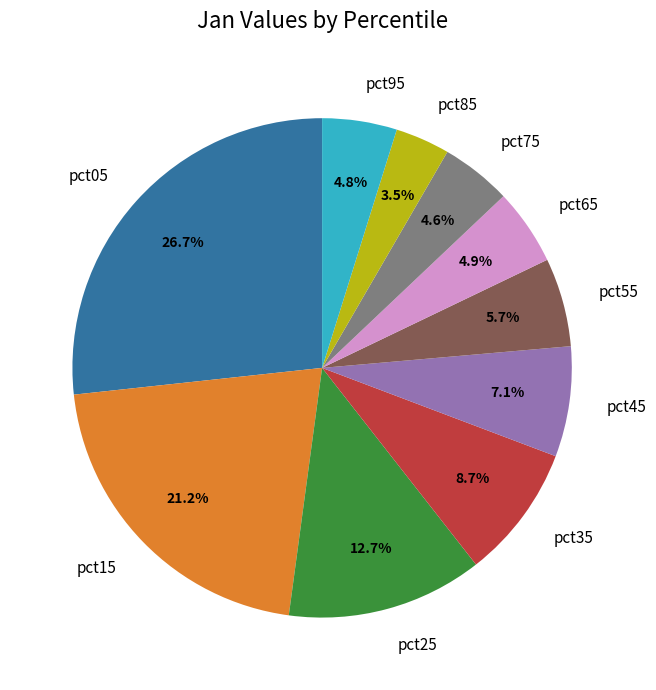

True or false: pct15 accounts for 21% of the total.

True